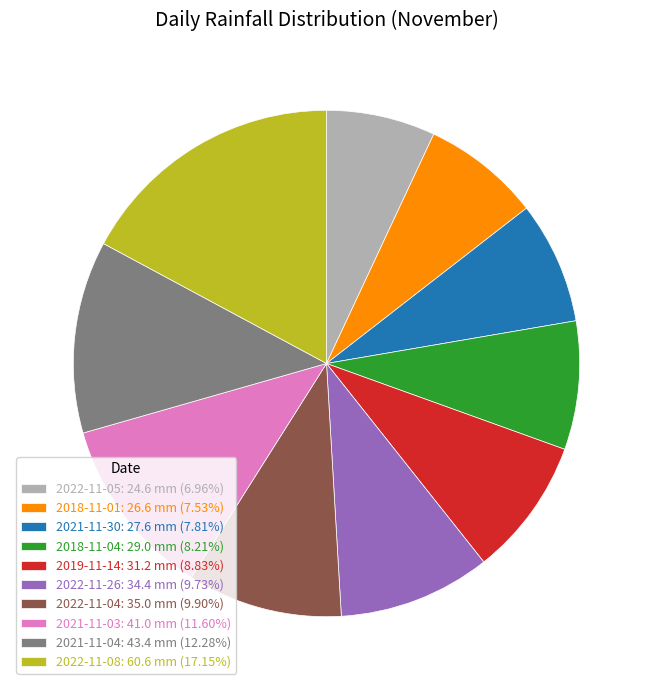

How many segments does this pie chart have?

10